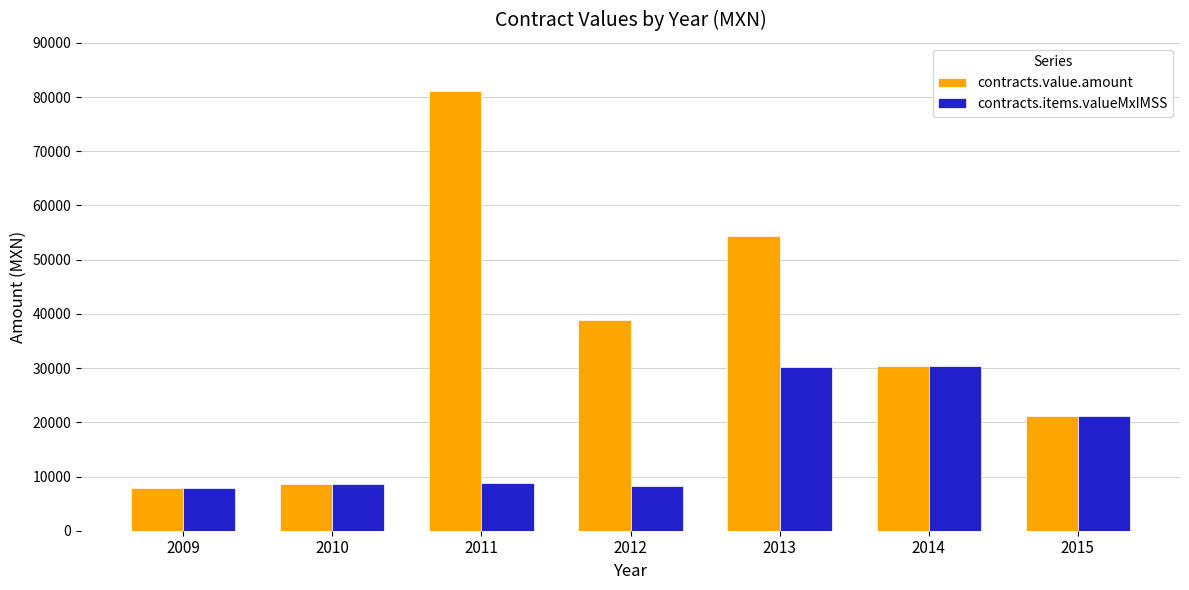

What is the total value across all series at 2015?

42316.8